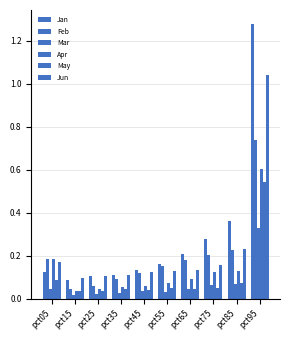

Which series has the largest total across all categories?

Jan